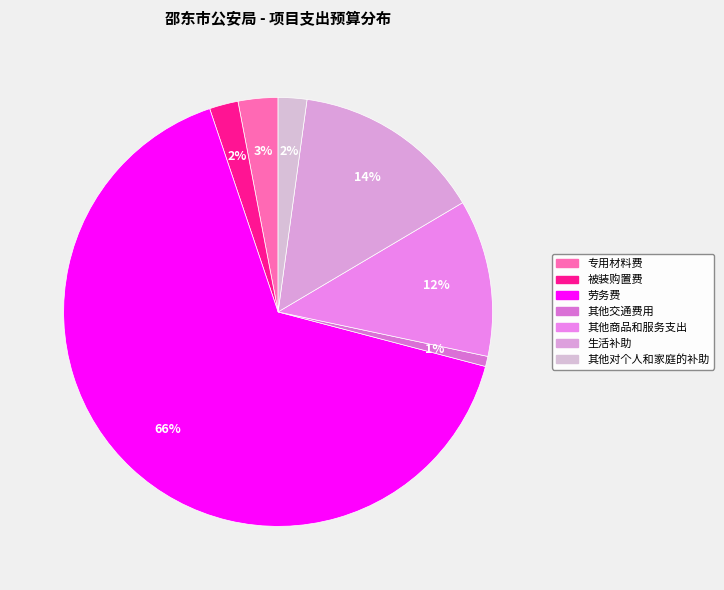

What is the ratio of the value at 生活补助 to the value at 被装购置费?

6.6